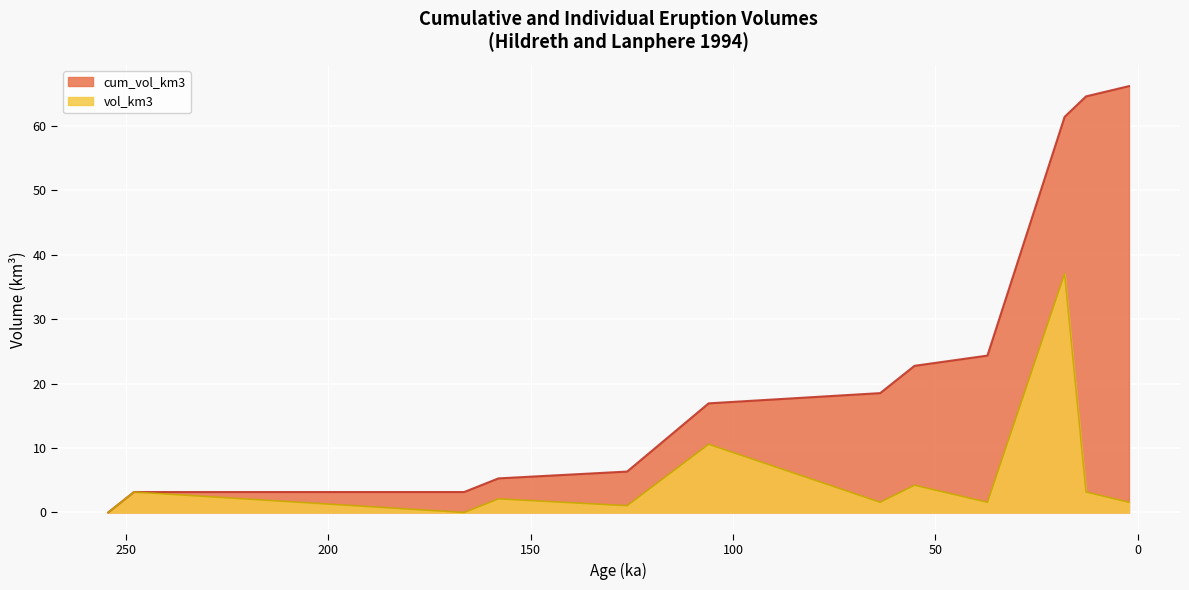

List the series in order of their overall mean, lowest first.

vol_km3, cum_vol_km3